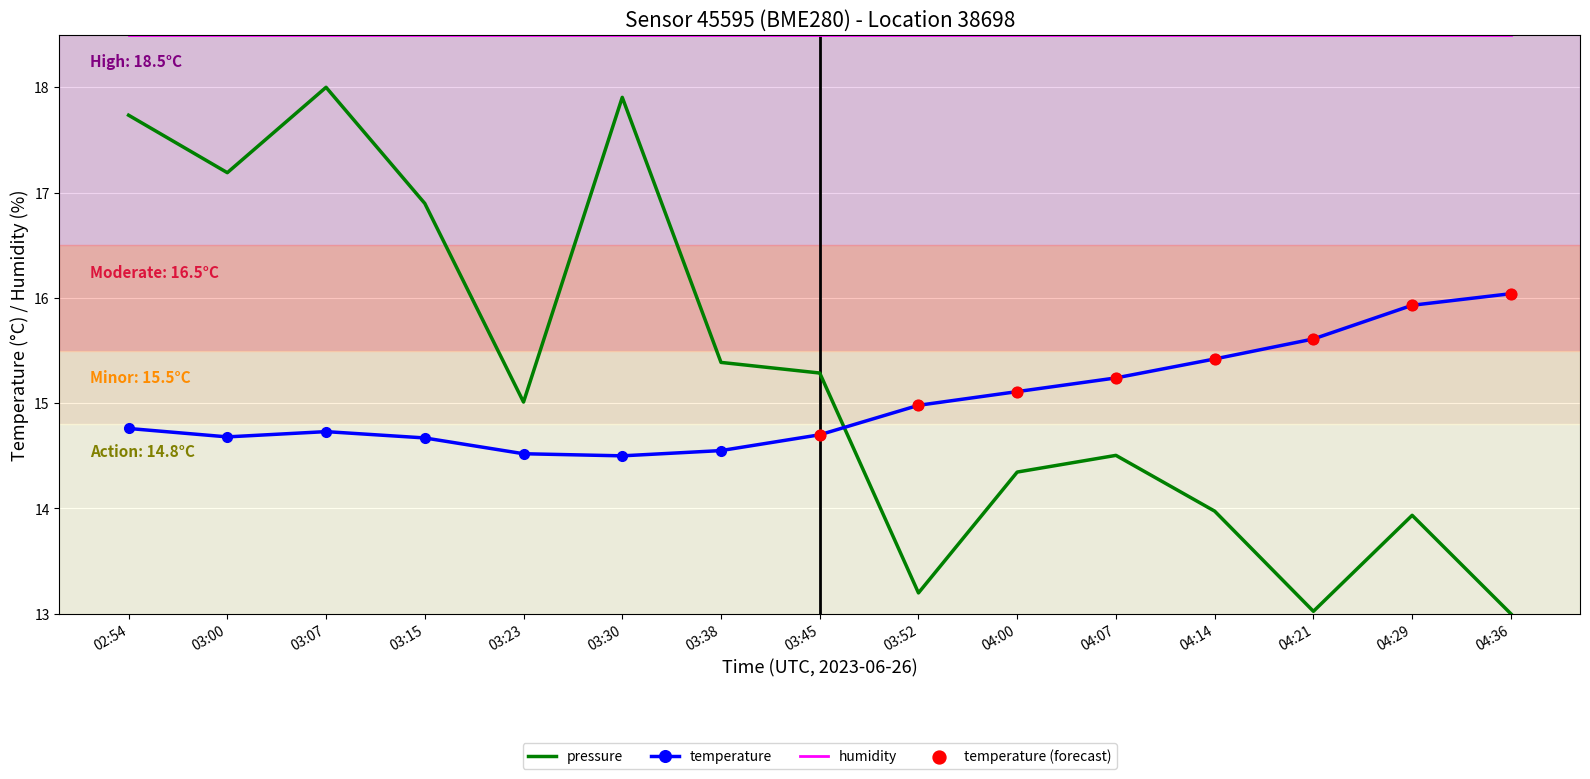

At which category is the sum across all series the highest?

03:07